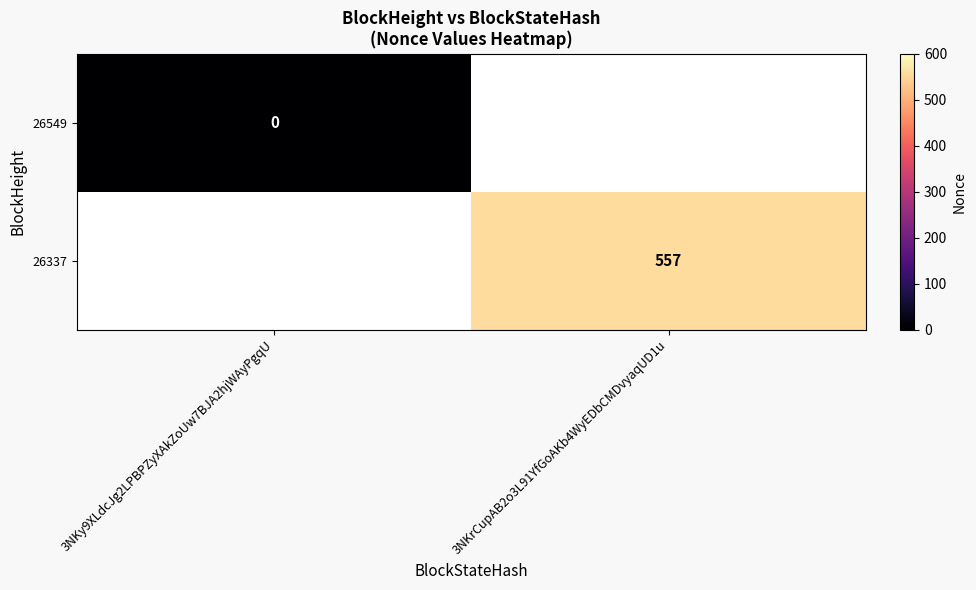

The value of 26337 at 3NKrCupAB2o3L91YfGoAKb4WyEDbCMDvyaqUD1u is 557. True or false?

True